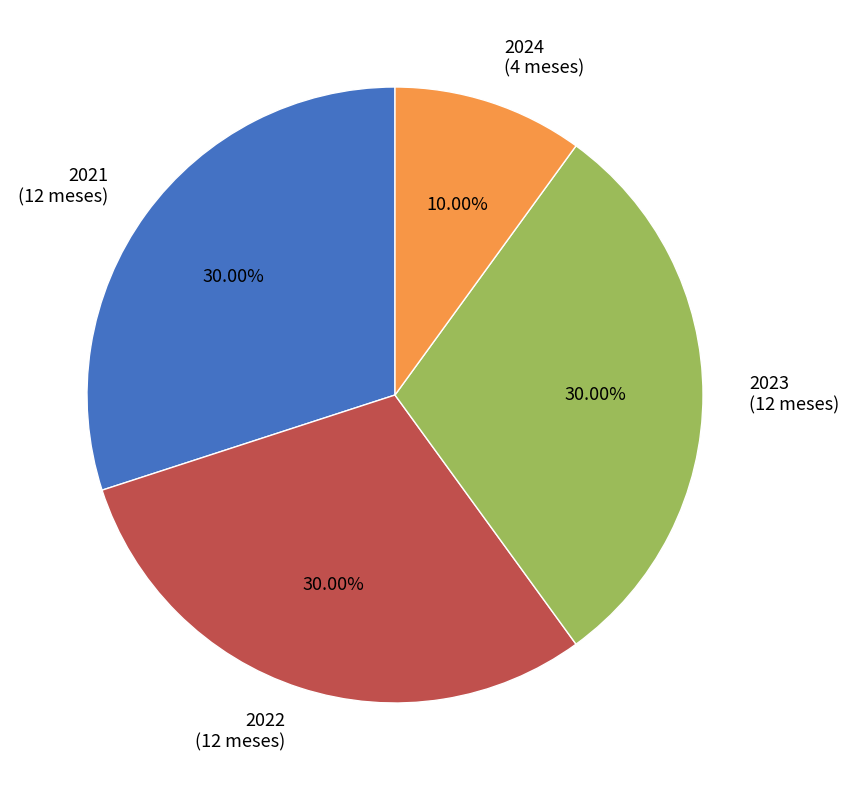

To the nearest percent, what is the combined percentage of 2021 and 2022?

60%